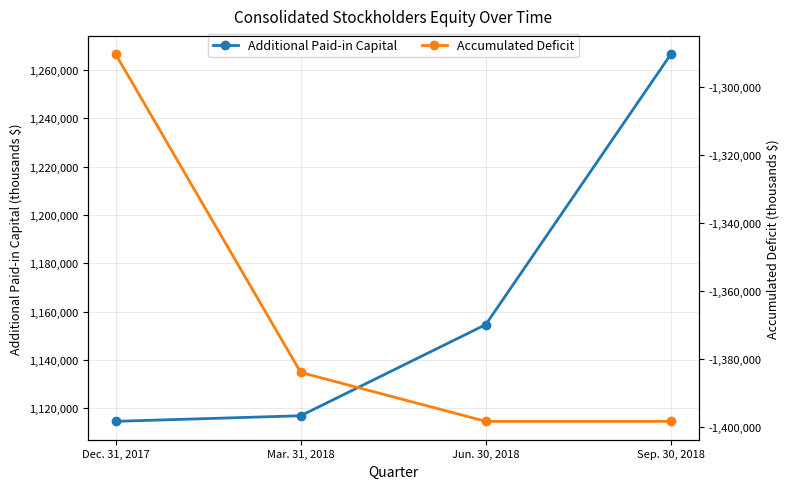

Which series changed the most between Dec. 31, 2017 and Mar. 31, 2018?

Accumulated Deficit